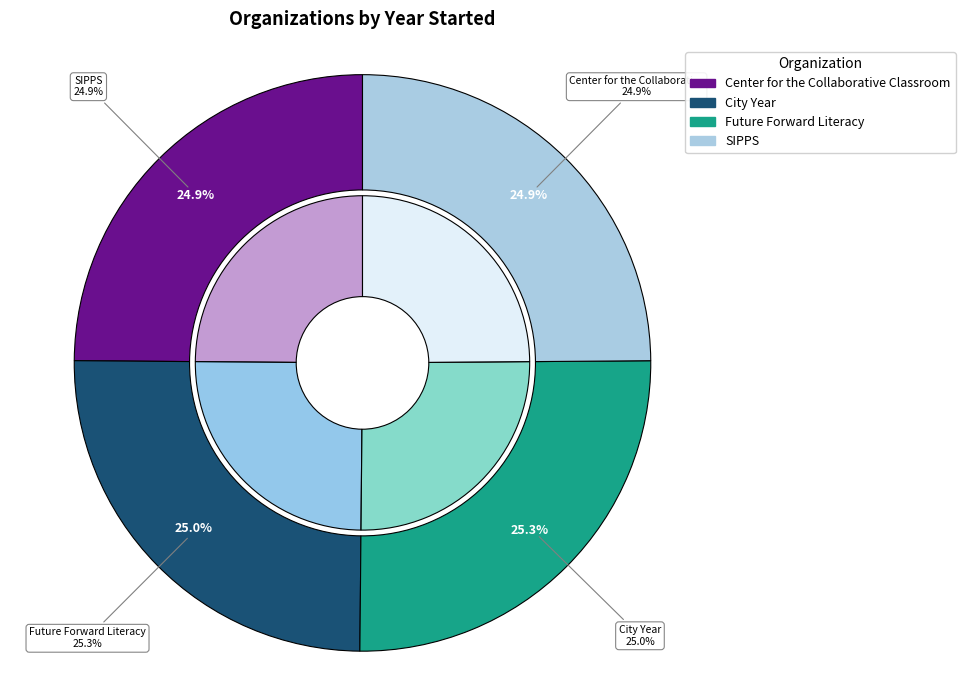

What percentage is the Center for the Collaborative Classroom slice, to the nearest percent?

25%